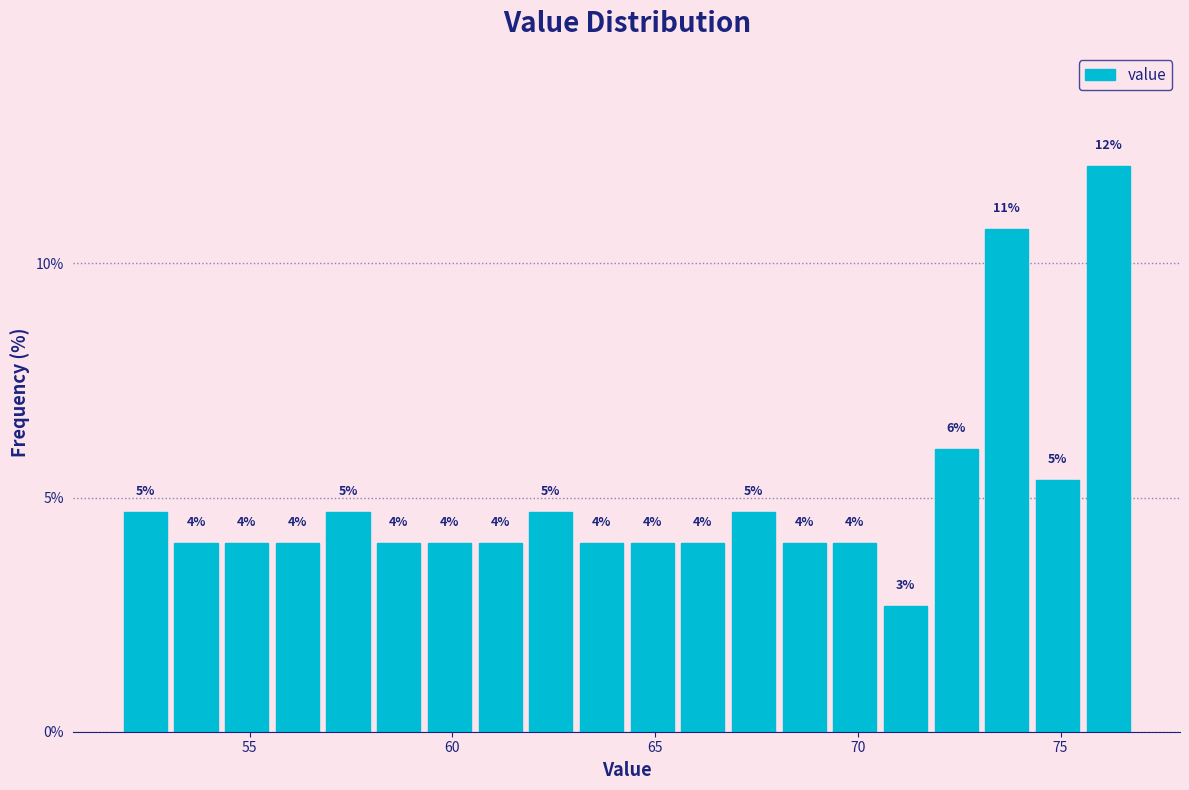

Read against the x-axis, roughly where is the centre of the tallest bar?

76.0